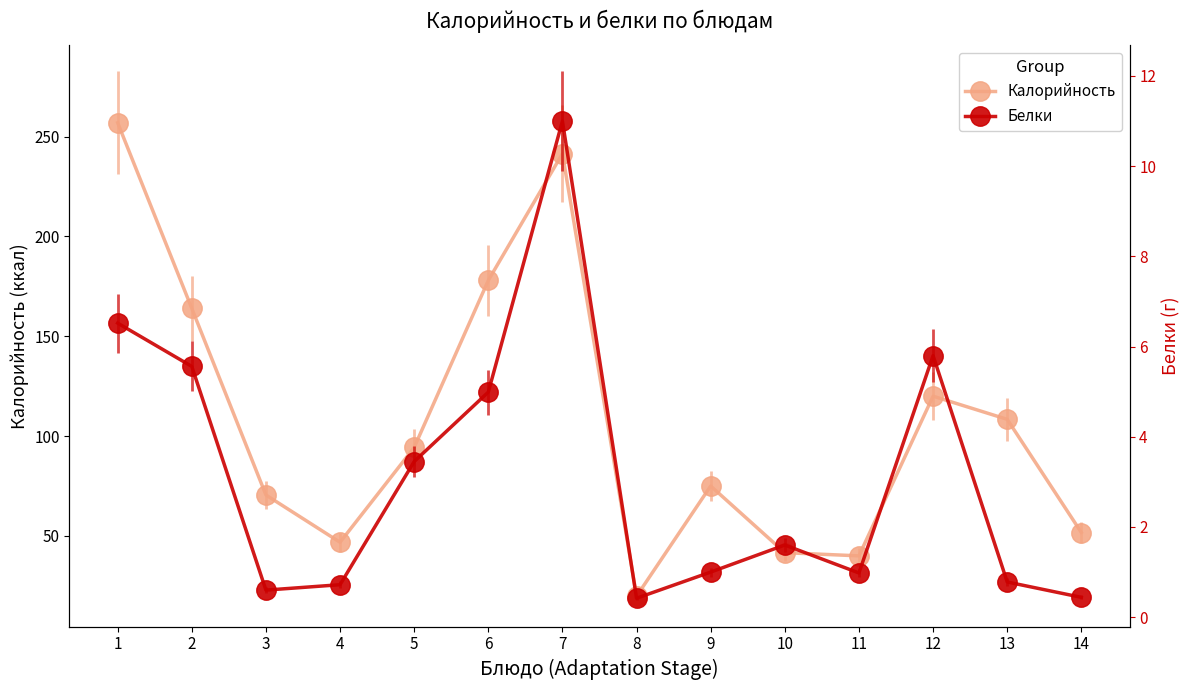

What is the value of the Калорийность point at the 10th from the left?

41.6